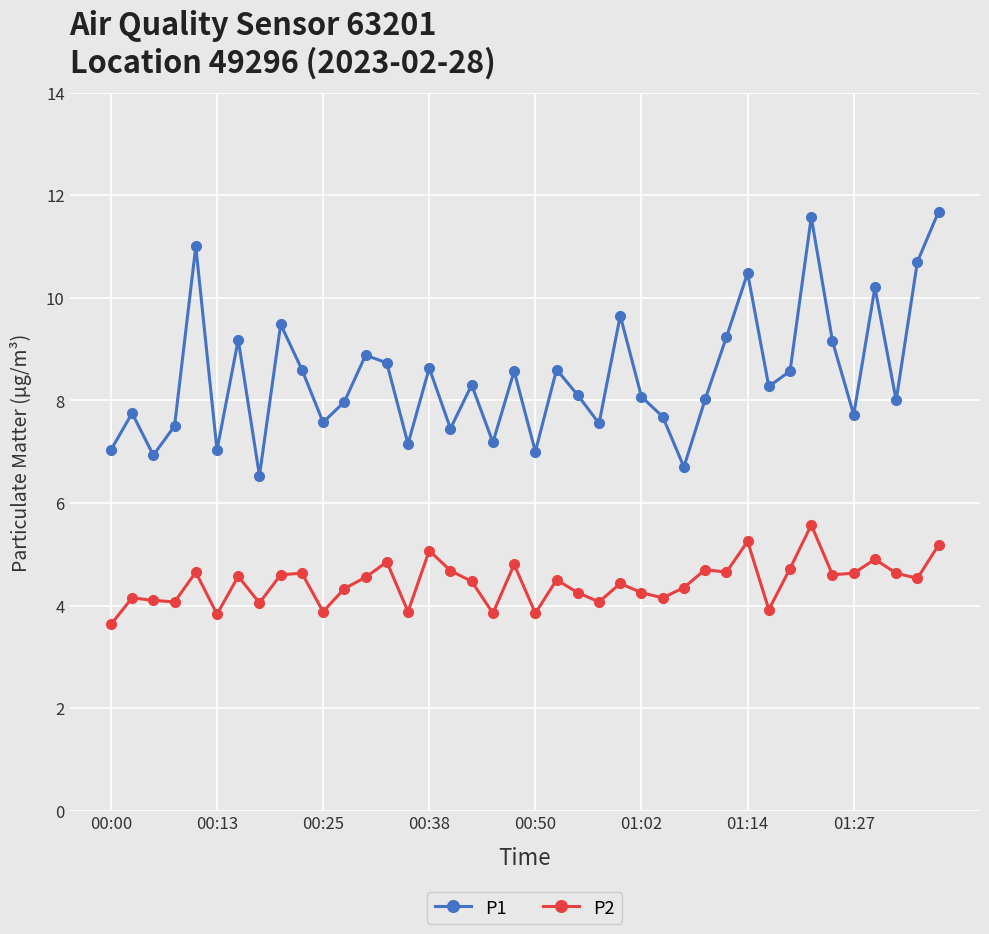

What is the value of the P1 point at the 6th from the left?

7.0